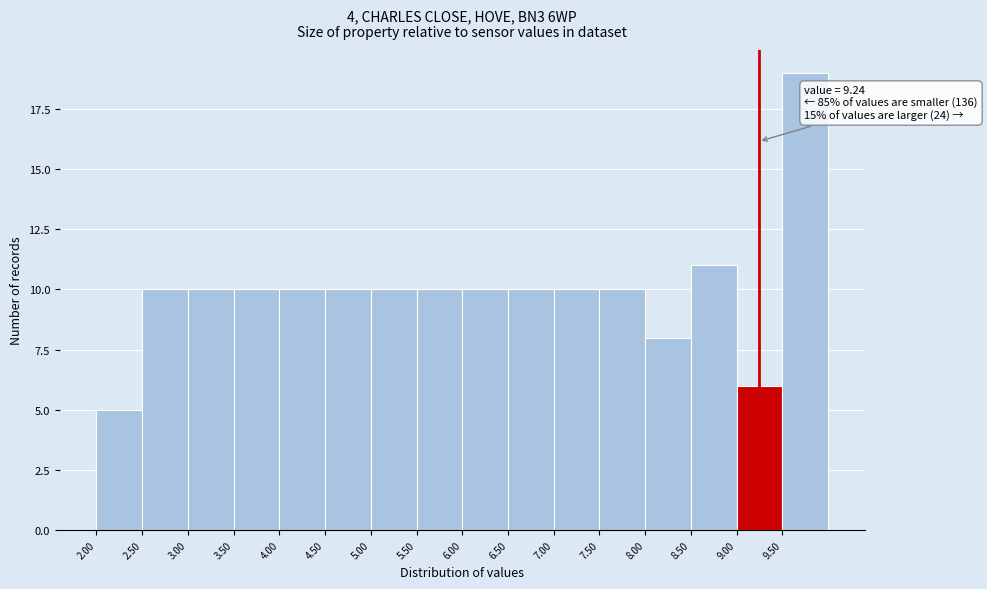

Which range on the x-axis has the tallest bar?

9.5 to 10.0